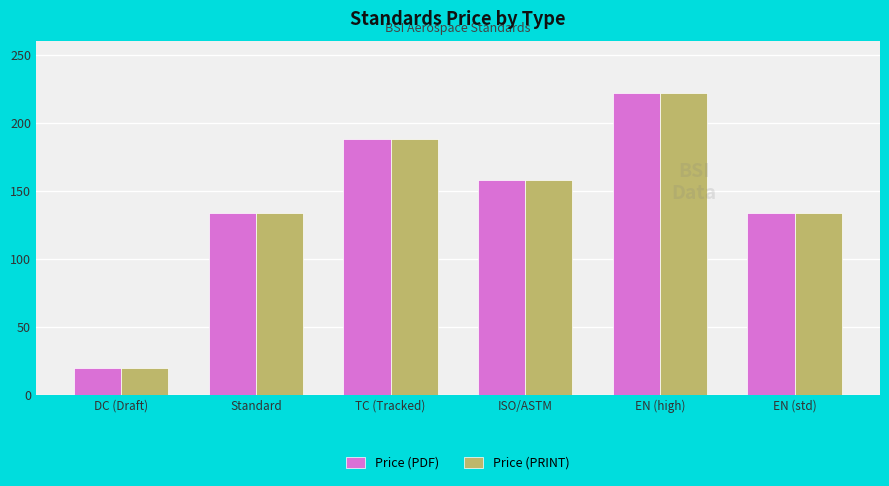

What is the approximate value of Price (PDF) at EN (std), to the nearest 50?

150